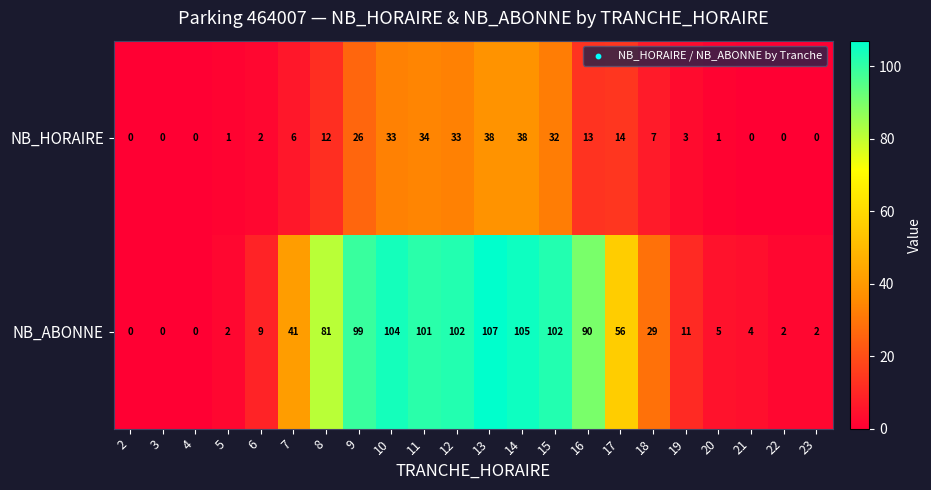

What is the spread (max minus min) of values at 18?

22